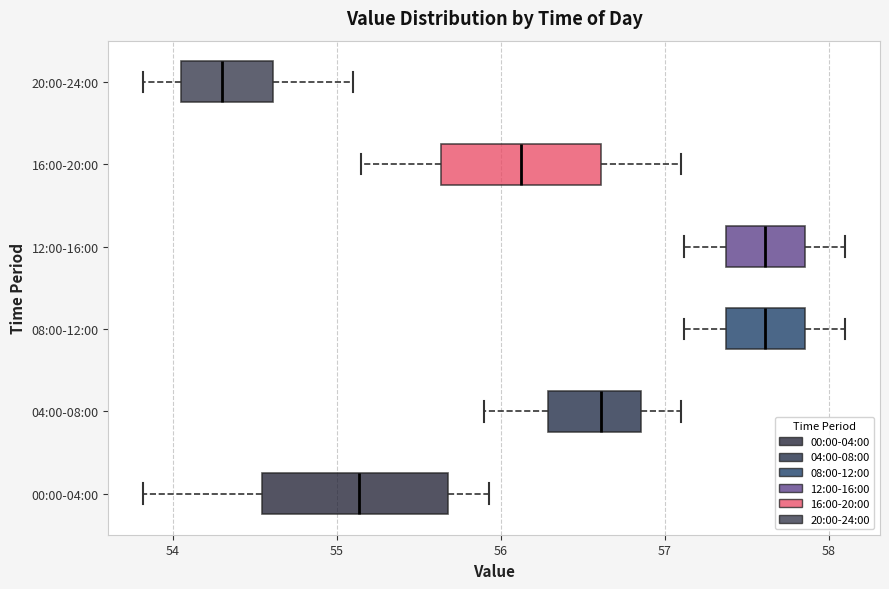

Reading bottom to top, transcribe this box plot: for each box, give where its median line is, the range the box spans, and where its two whiskers end, as read against the x-axis. The values are not printed on the chart, so give them approximately, as read against the axis.

00:00-04:00: median 55.1, box 54.5 to 55.7, whiskers 53.8 to 55.9
04:00-08:00: median 56.6, box 56.3 to 56.9, whiskers 55.9 to 57.1
08:00-12:00: median 57.6, box 57.4 to 57.9, whiskers 57.1 to 58.1
12:00-16:00: median 57.6, box 57.4 to 57.9, whiskers 57.1 to 58.1
16:00-20:00: median 56.1, box 55.6 to 56.6, whiskers 55.2 to 57.1
20:00-24:00: median 54.3, box 54.1 to 54.6, whiskers 53.8 to 55.1